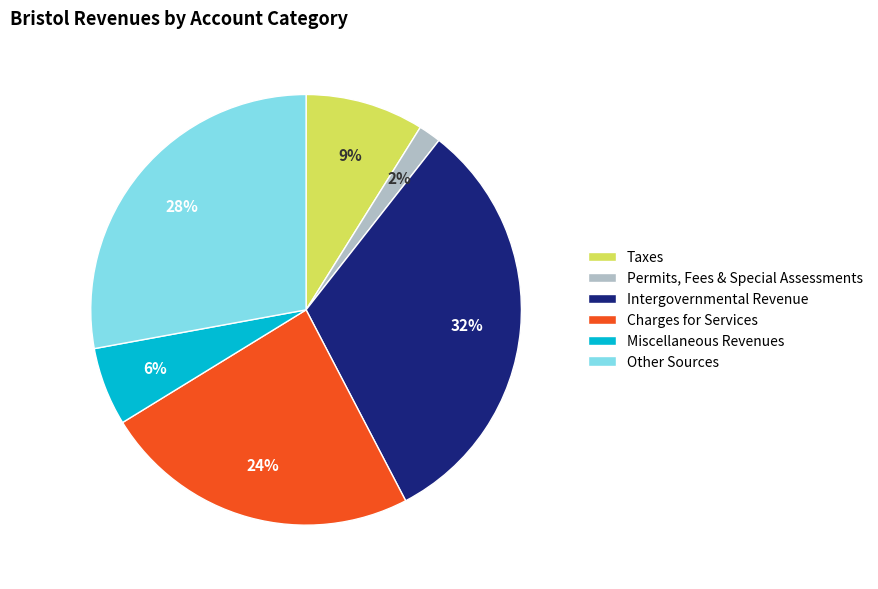

True or false: Miscellaneous Revenues accounts for 6% of the total.

True